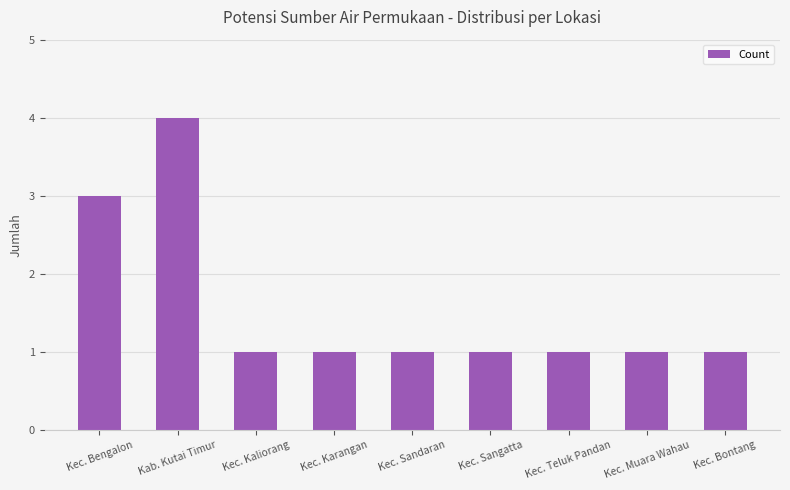

Which category has the highest value across all series?

Kab. Kutai Timur